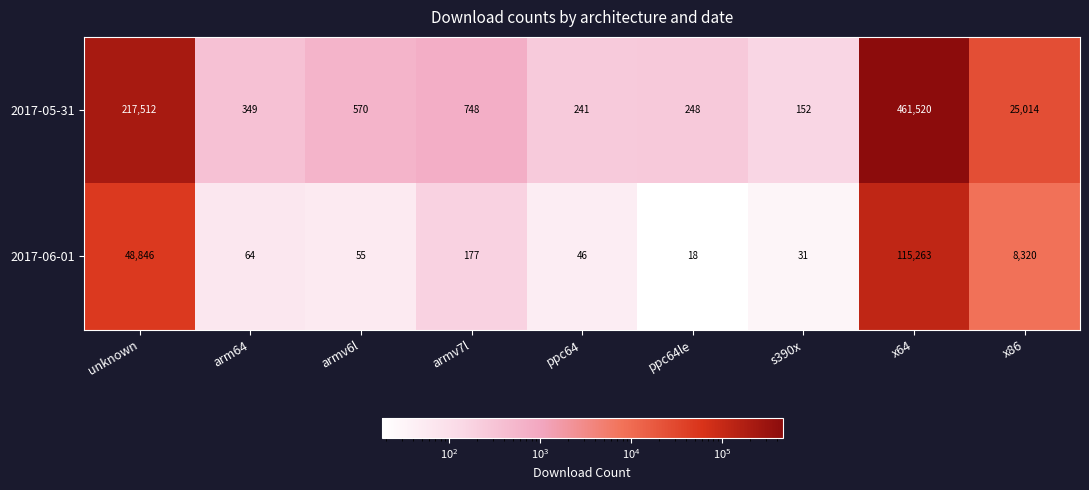

At which label is 2017-06-01 closest to 57640?

unknown